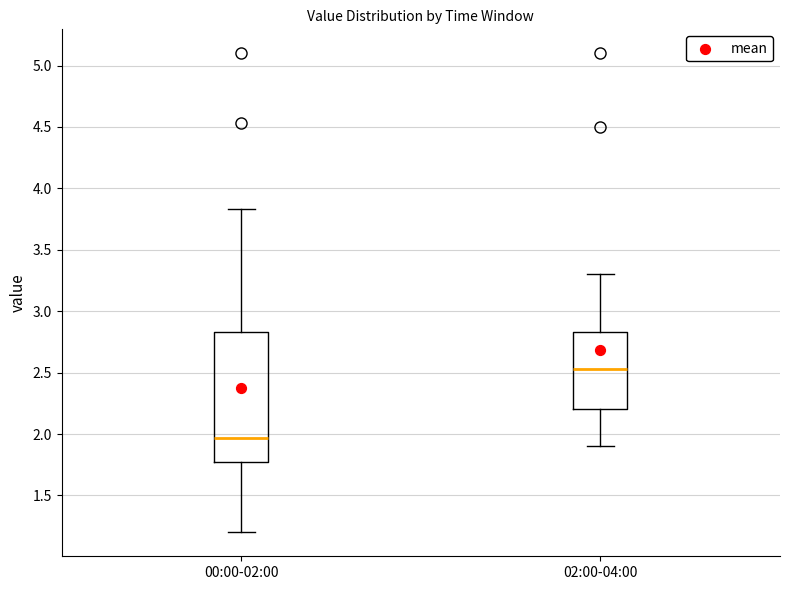

Reading left to right, read every box against the y-axis: the position of its median line, the range the box covers, and the ends of its whiskers. The values are not printed on the chart, so give them approximately, as read against the axis.

00:00-02:00: median 1.95, box 1.75 to 2.85, whiskers 1.20 to 3.85
02:00-04:00: median 2.55, box 2.20 to 2.85, whiskers 1.90 to 3.30